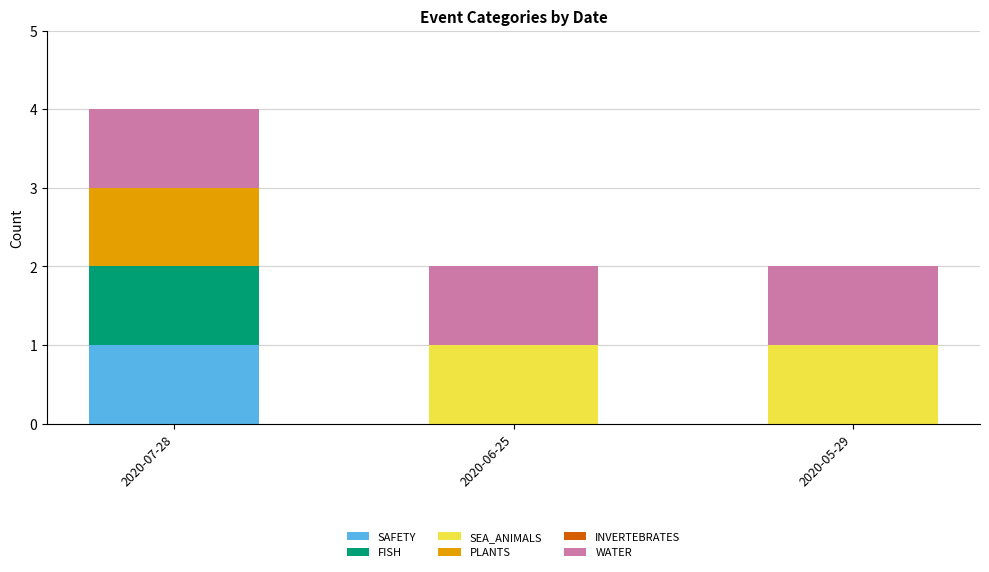

The value of SAFETY at 2020-05-29 is -1. True or false?

False